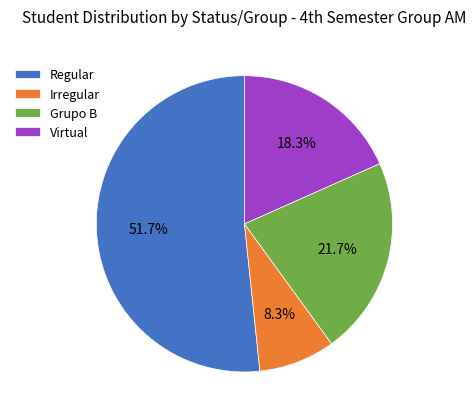

Is the sum of Regular and Virtual greater than half?

Yes